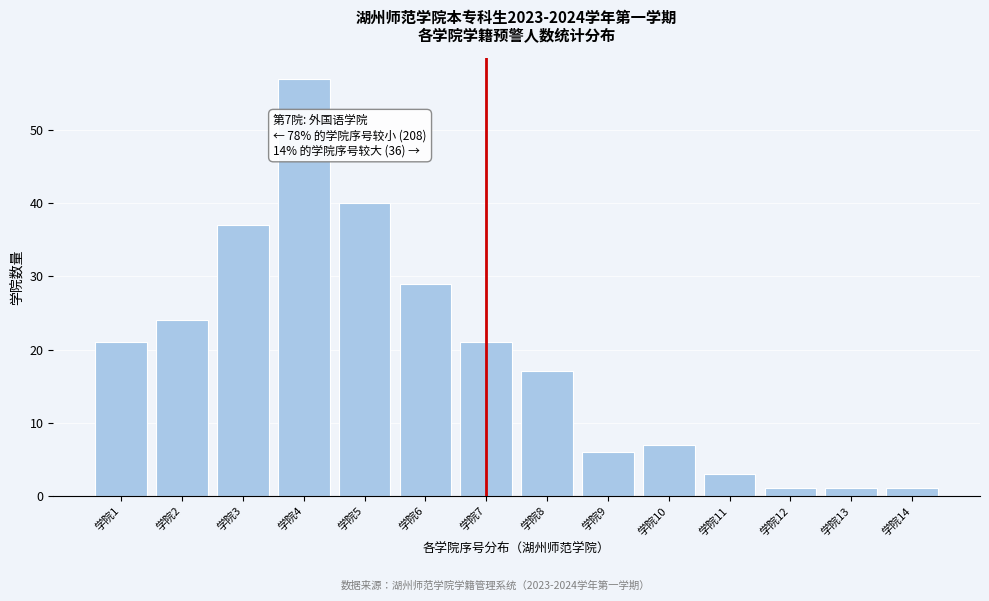

Reading left to right, list all the values displayed in this chart.

学院1=21	学院2=24	学院3=37	学院4=57	学院5=40	学院6=29	学院7=21	学院8=17	学院9=6	学院10=7	学院11=3	学院12=1	学院13=1	学院14=1